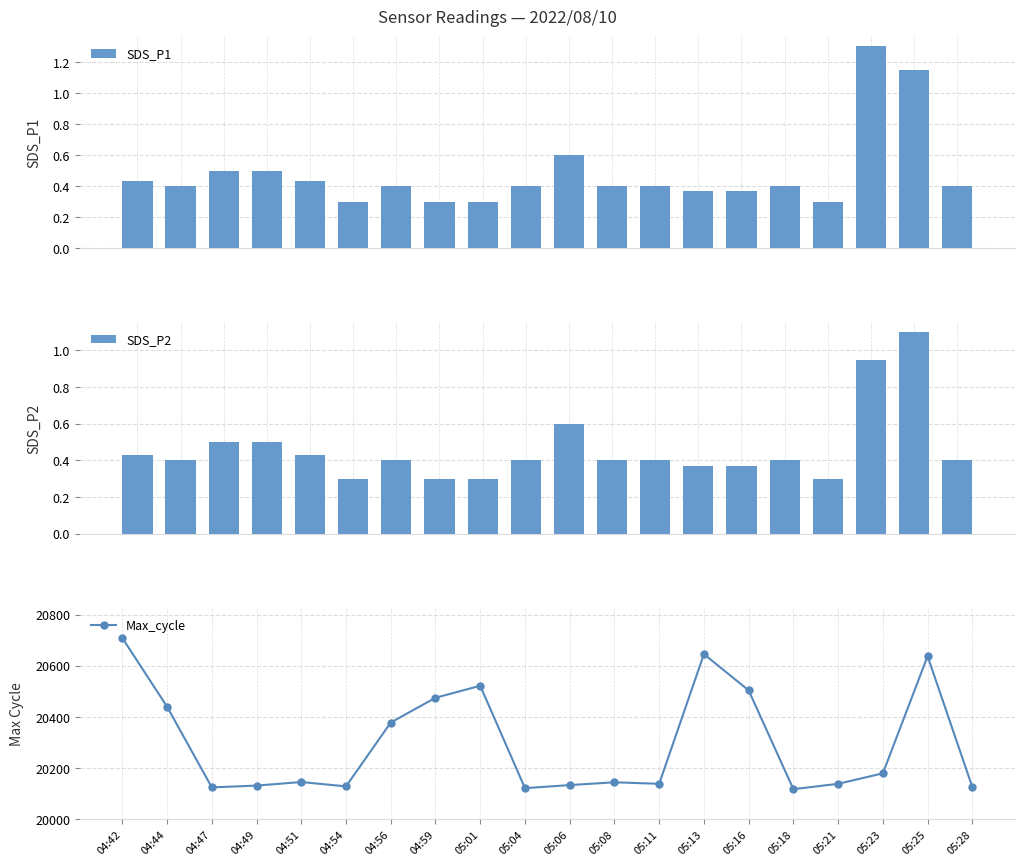

At which category is the sum across all series the highest?

04:42